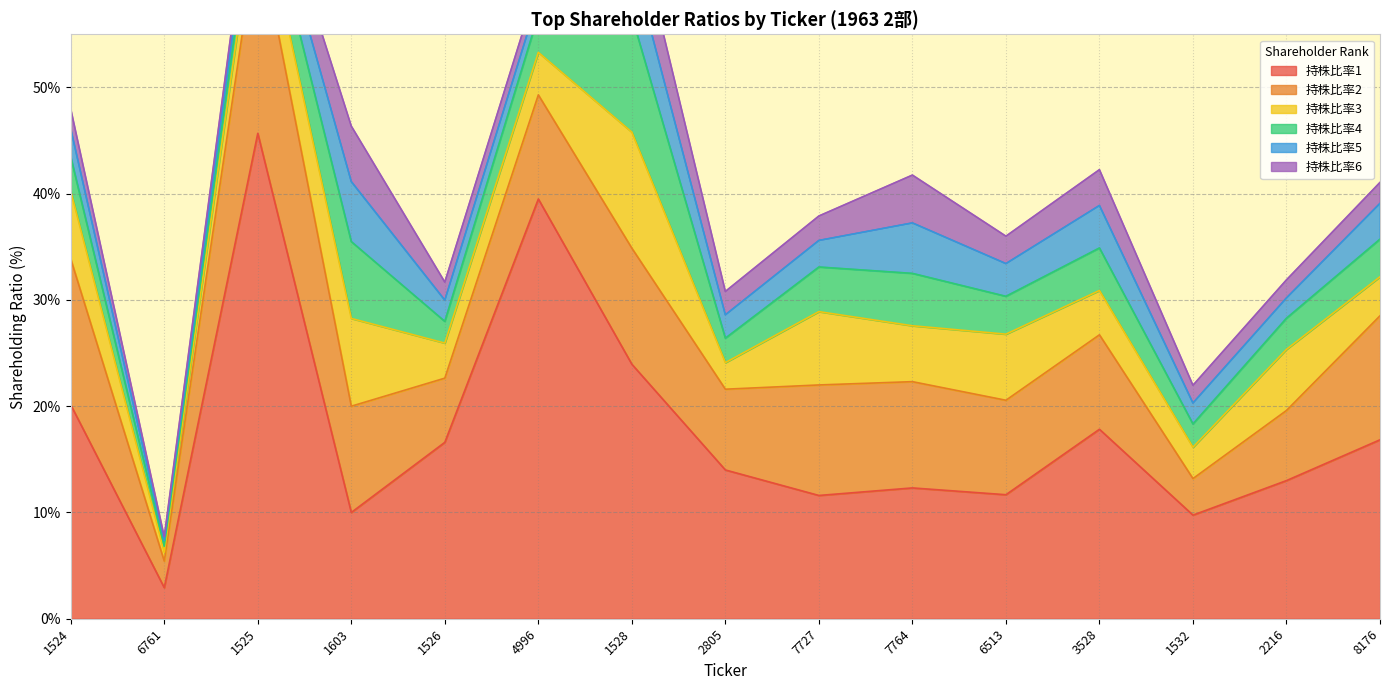

Does the chart have visible grid lines?

Yes